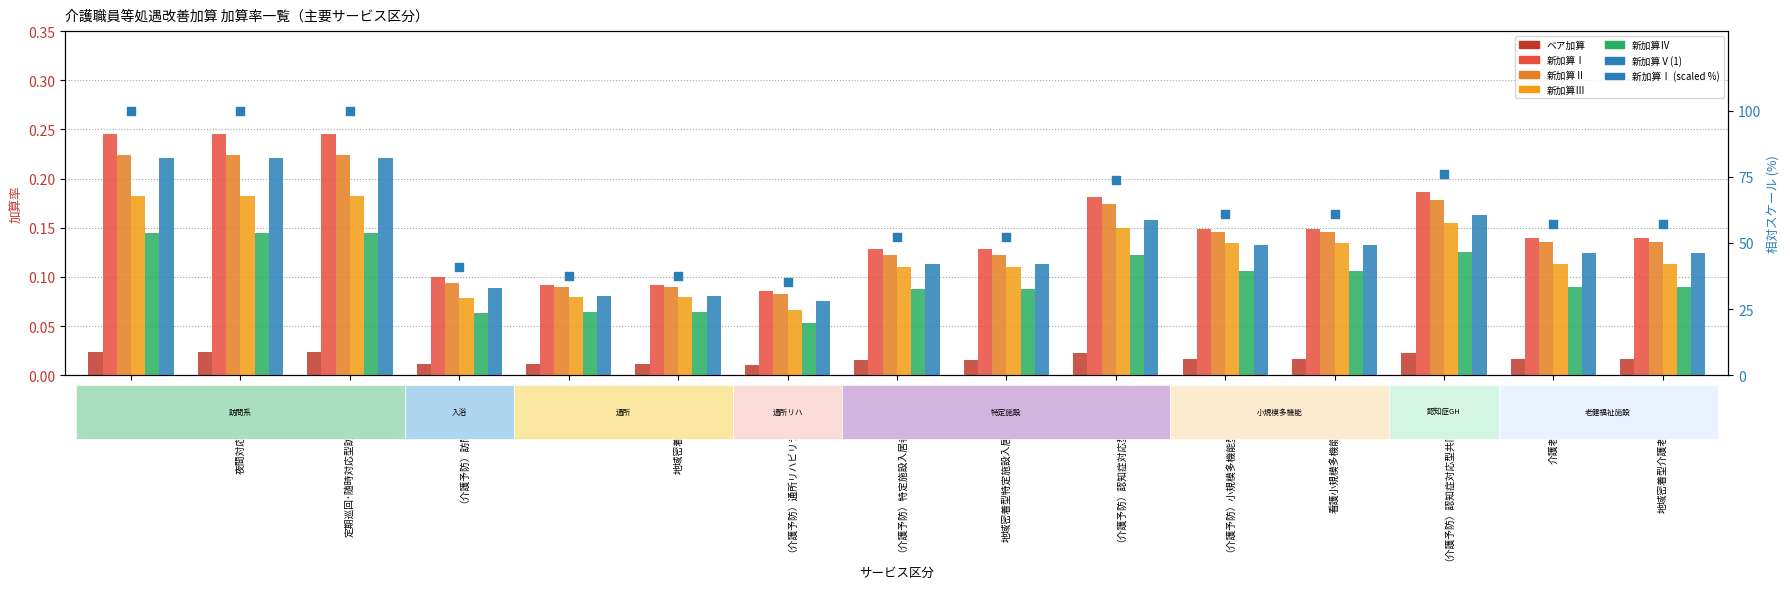

At how many categories does at least one series exceed 0?

15